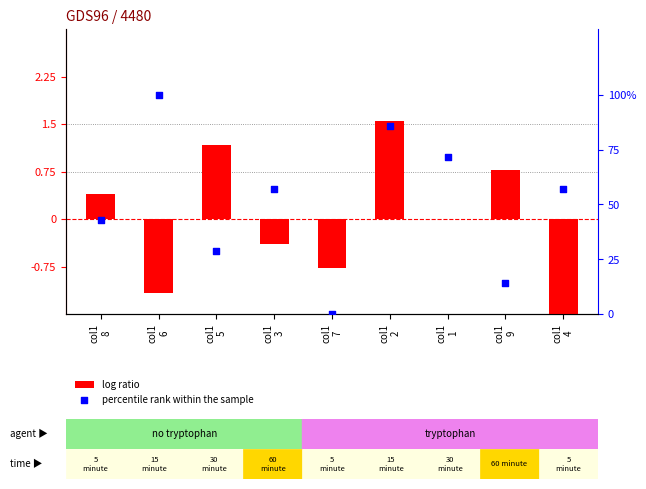

Which series has the largest total across all categories?

percentile rank within the sample